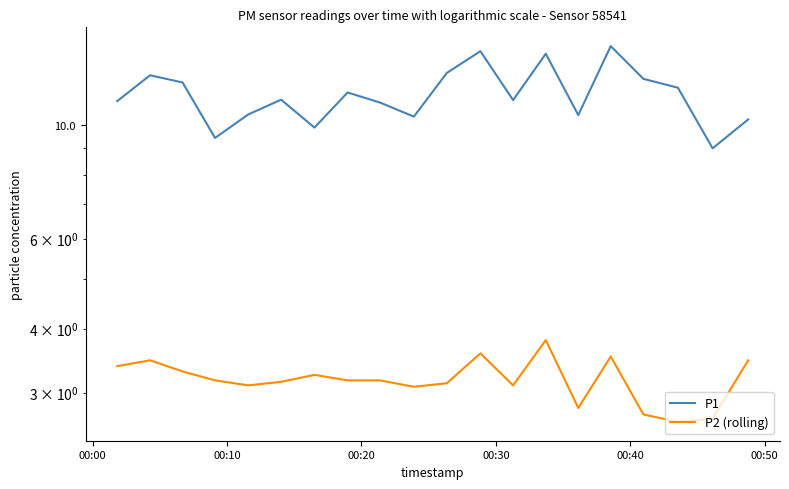

How many data points in P1 are less than 11?

7